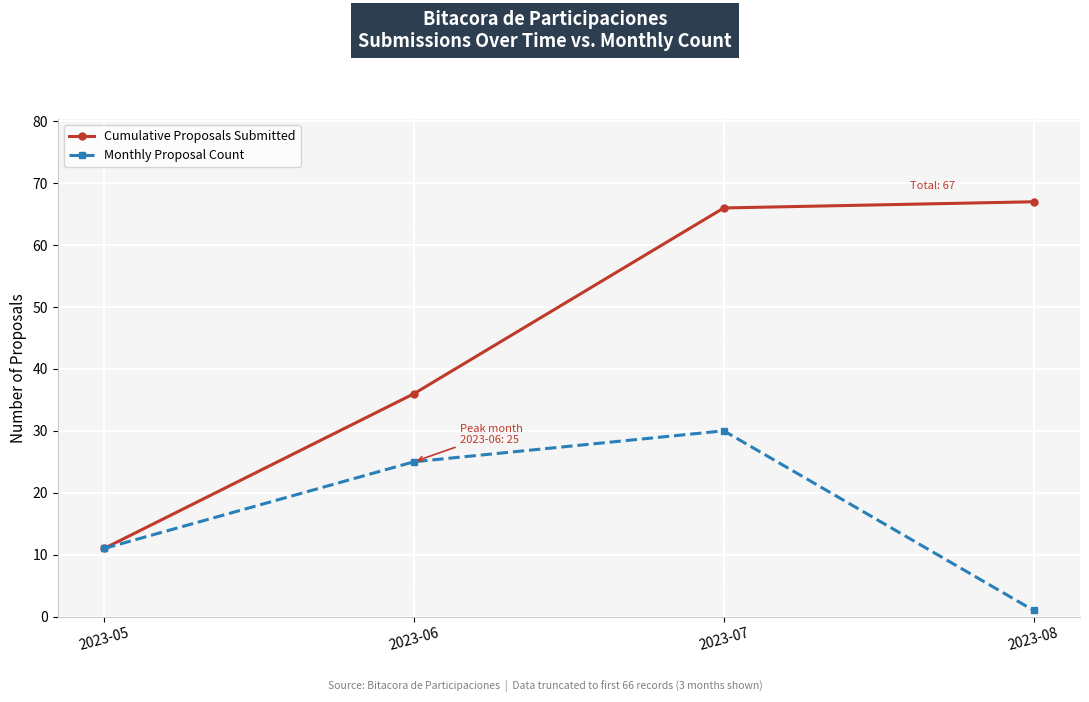

What is the value of the Monthly Proposal Count point at the 2nd from the left?

25